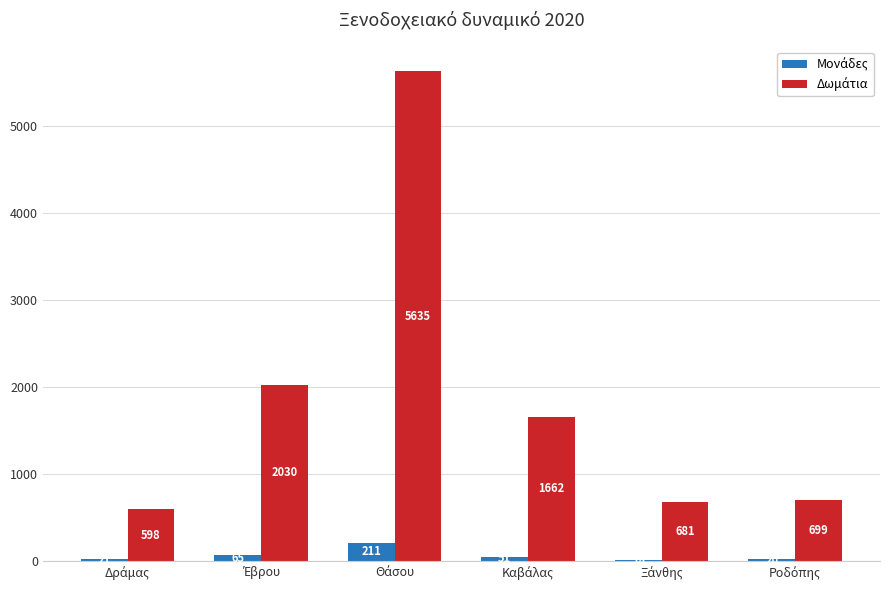

What is the greatest value displayed?

5635